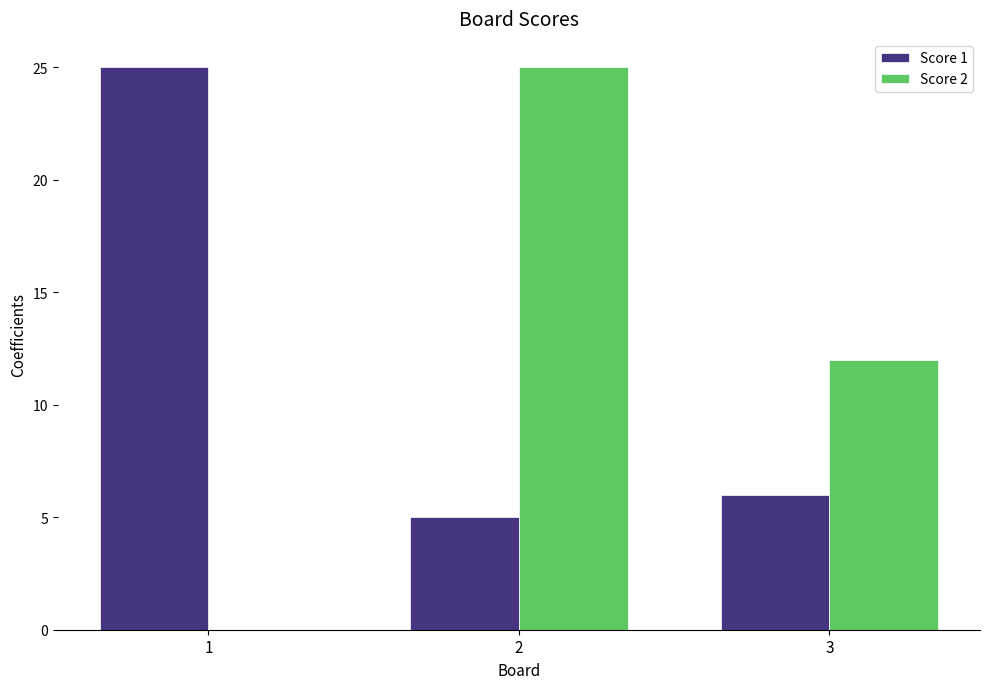

Where is Score 1 nearest to the value 15?

3